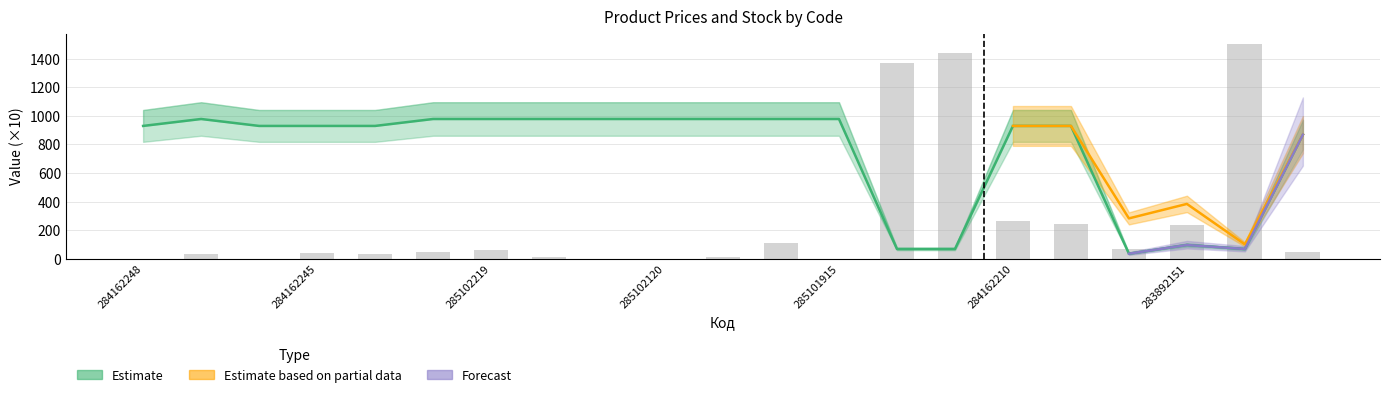

The value of Estimate at 248922198 is 868.0. True or false?

True